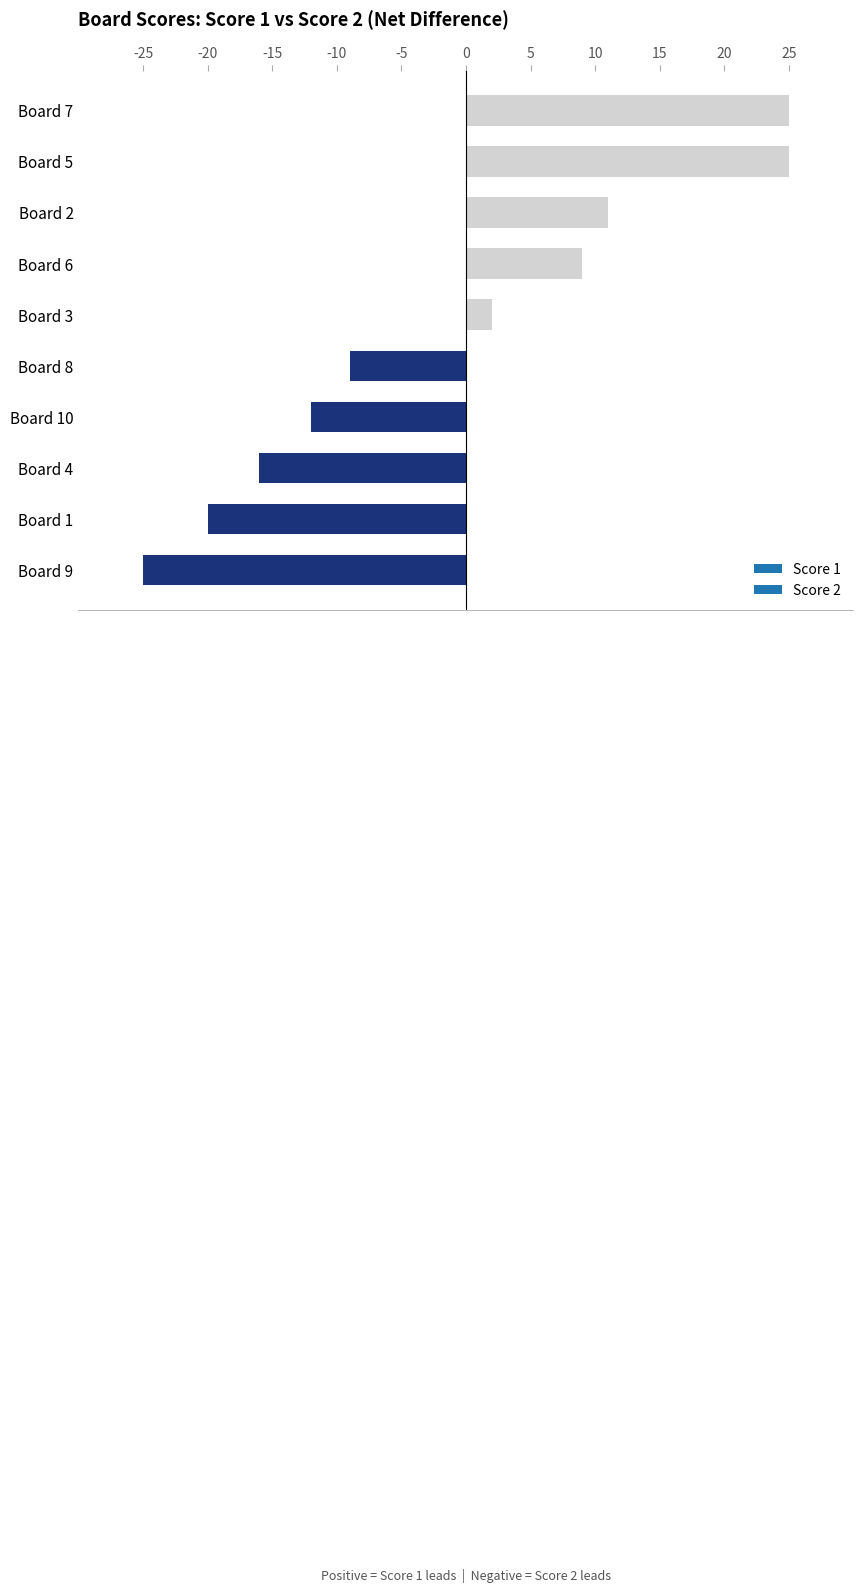

How many series are shown in this chart?

1